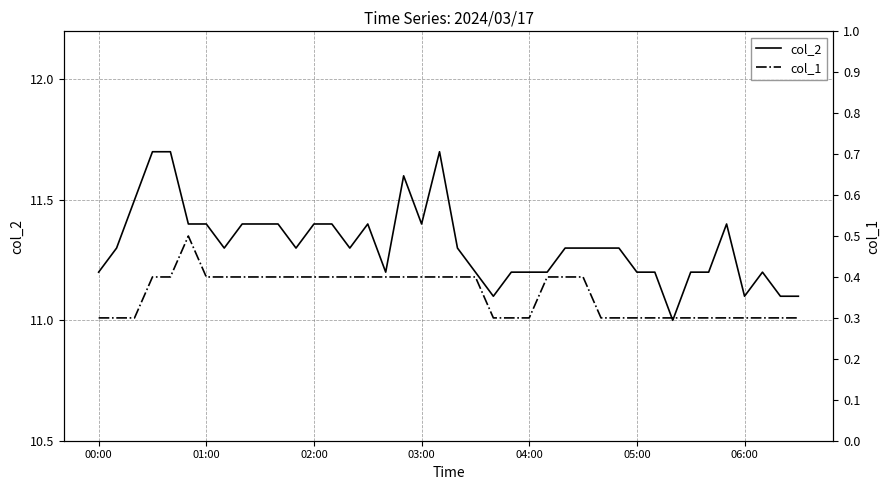

What is the sum of all col_2 values?

452.5